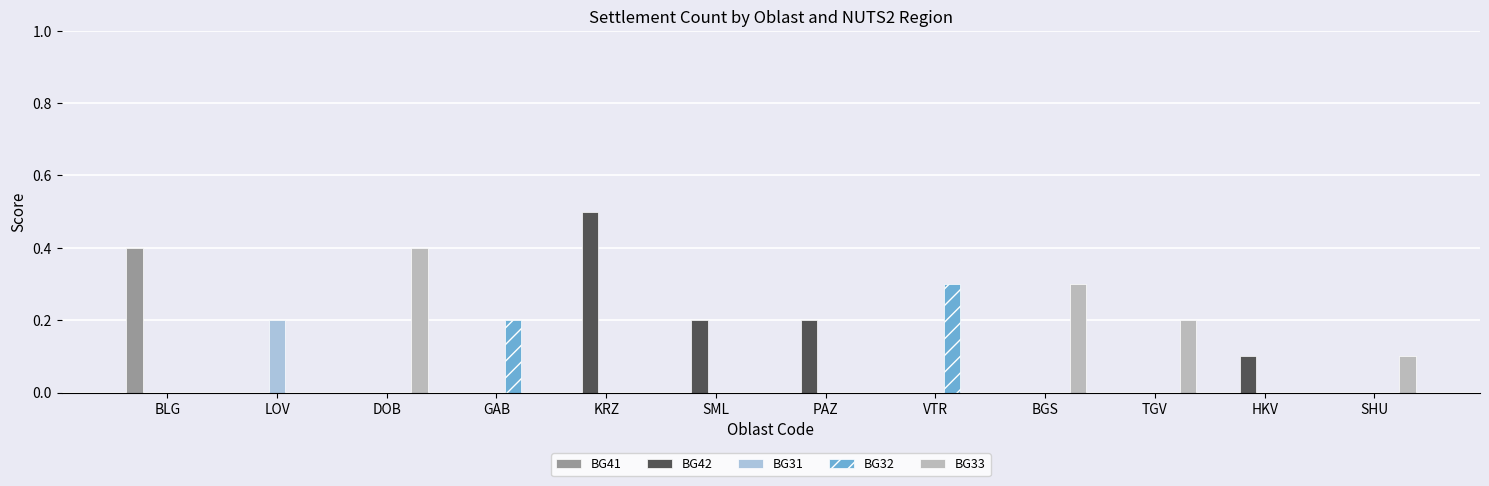

Which series has the largest total across all categories?

BG42